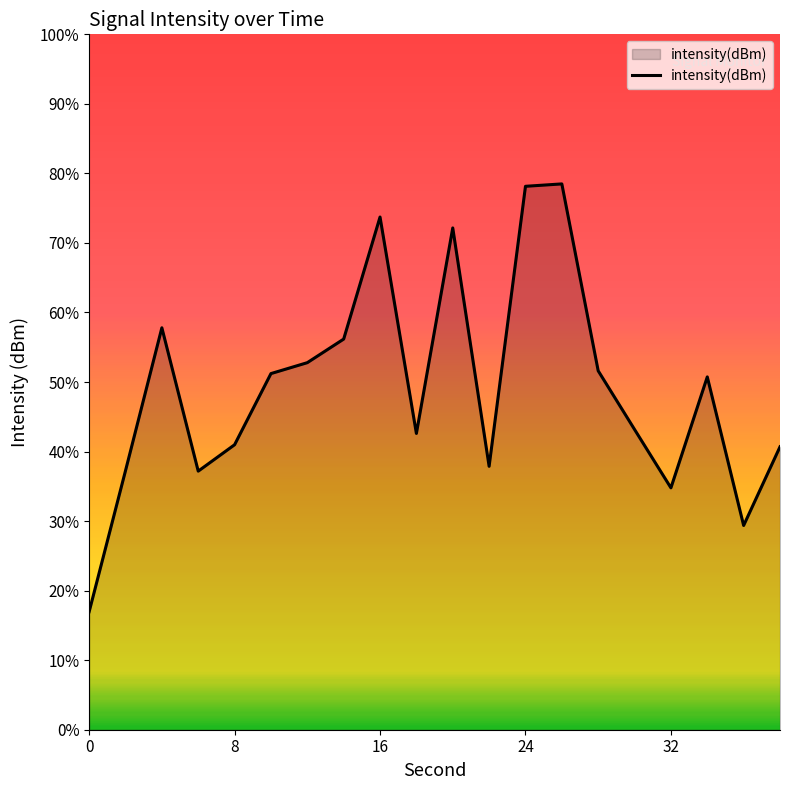

What is the greatest value displayed?

78.5